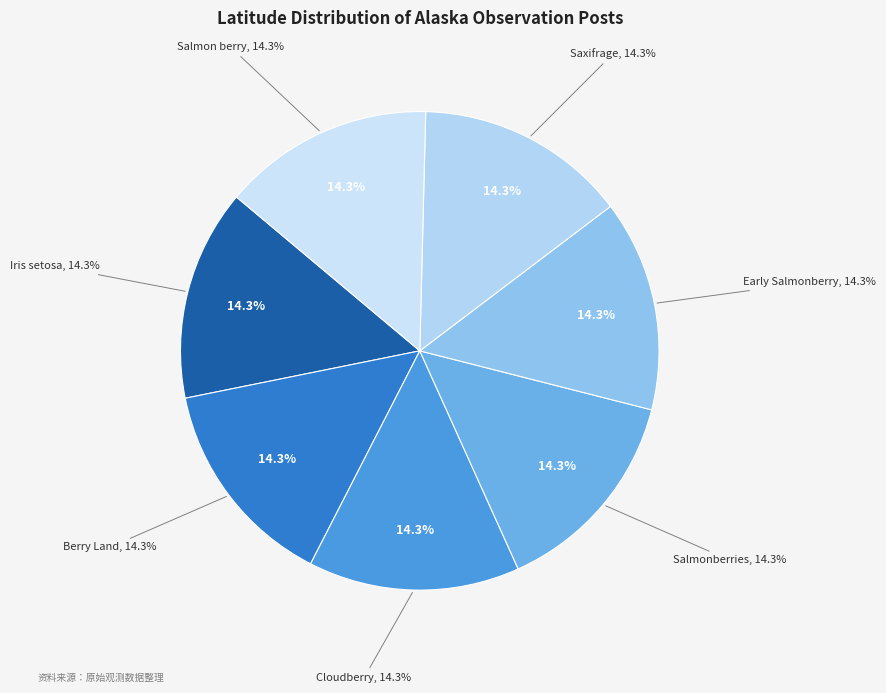

True or false: 89D212EA (Saxifrage) accounts for 27% of the total.

False